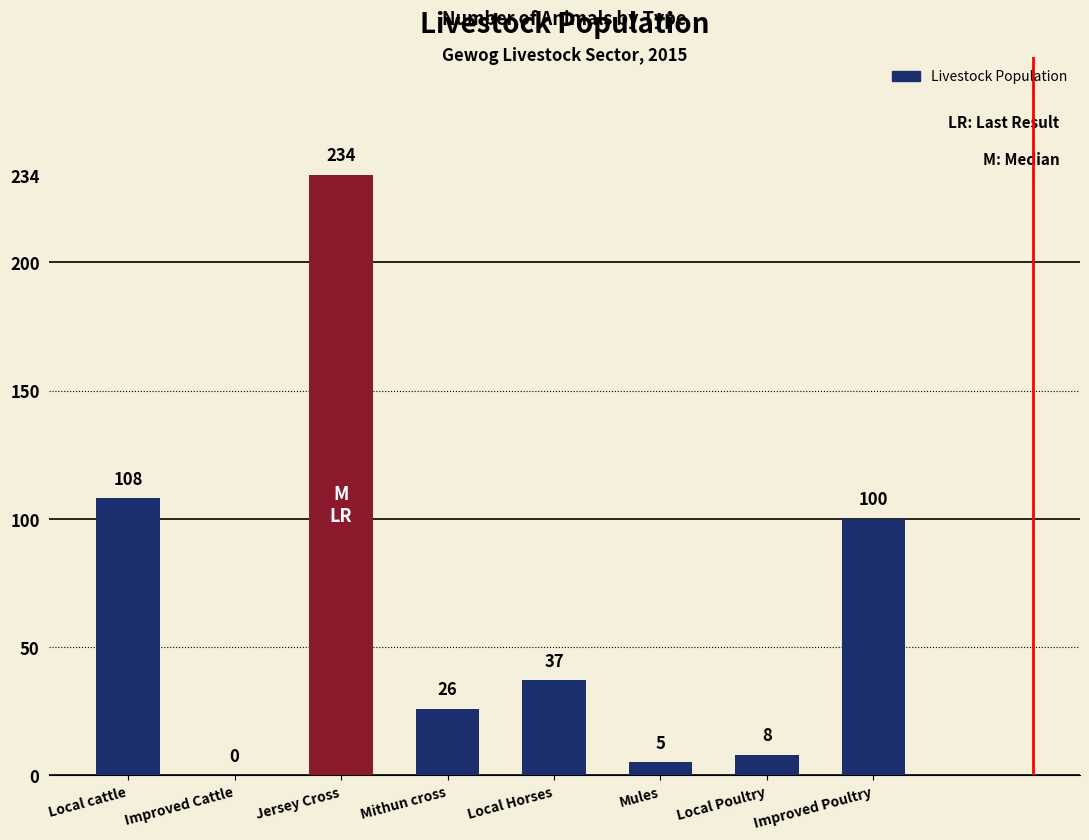

What is the sum of the values at Improved Poultry and Mithun cross?

126